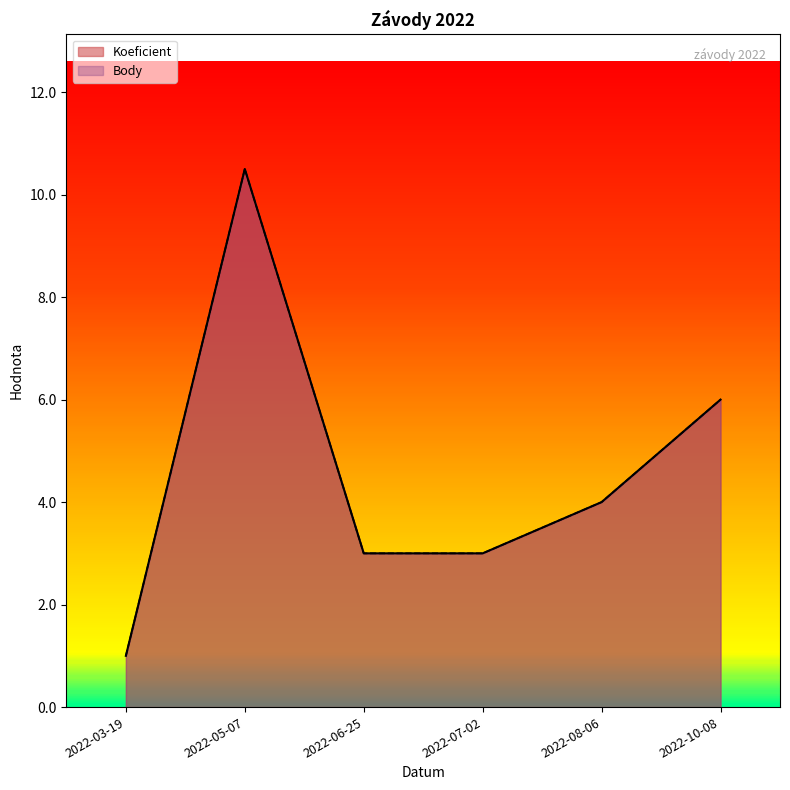

What is the minimum value for Body?

1.0